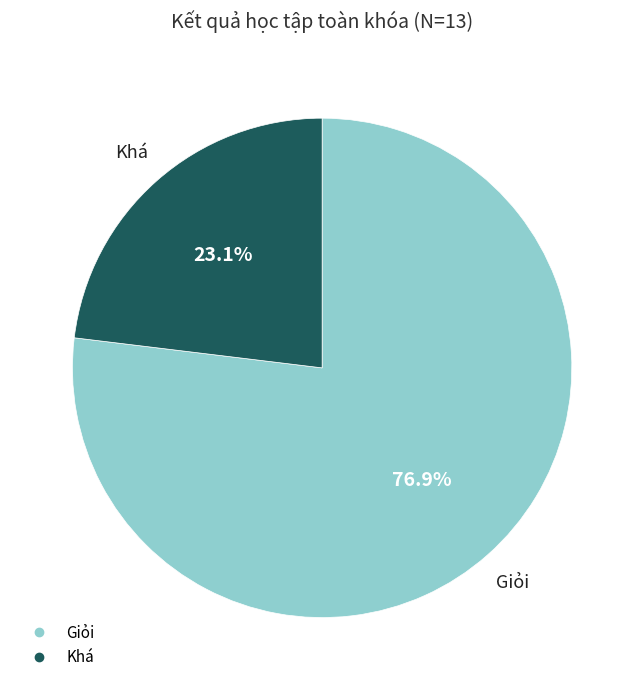

Between Giỏi and Khá, which is larger?

Giỏi